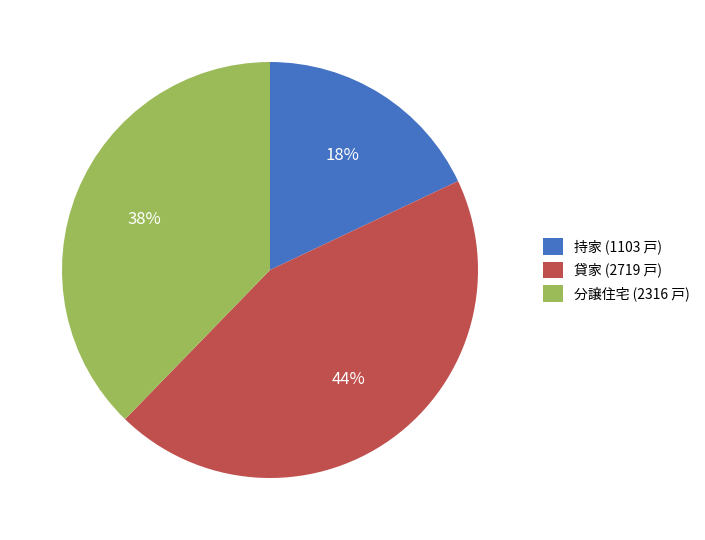

To the nearest percent, what is the difference between the largest and smallest slice percentages?

26%